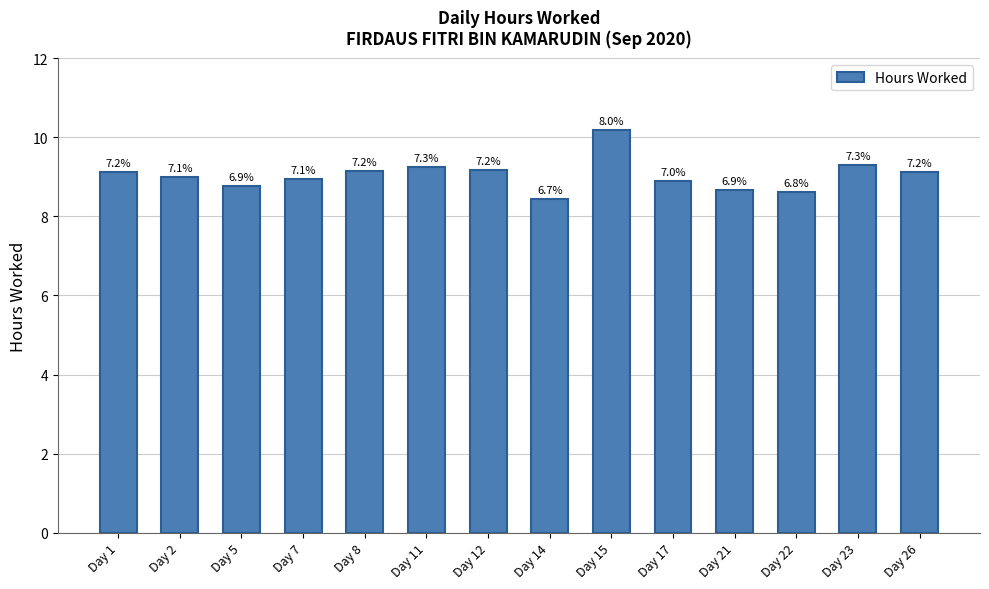

What value does the data have at Day 22?

8.6